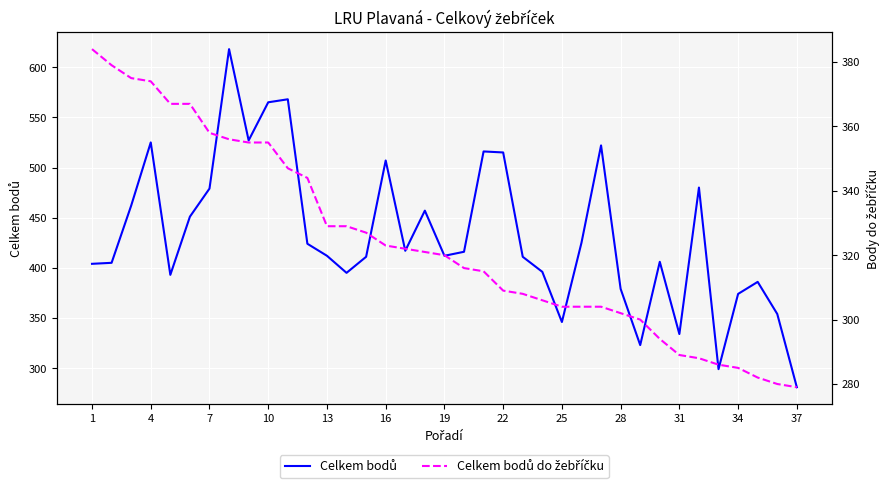

Does the chart display data point markers on the line(s)?

No